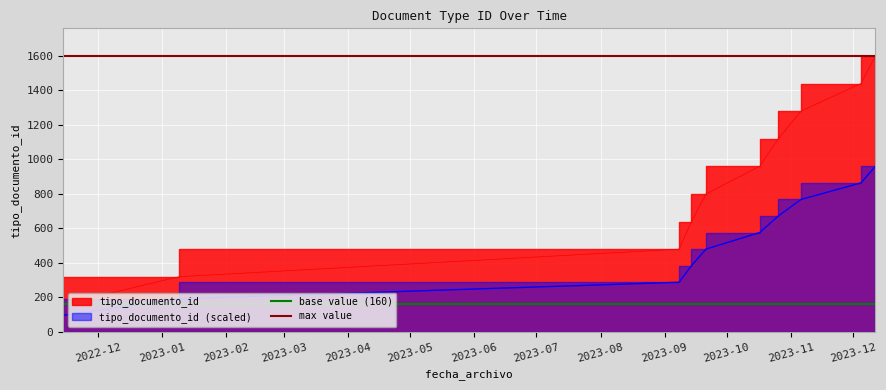

True or false: base value (160) has a value of 160 at 2023-01.

True